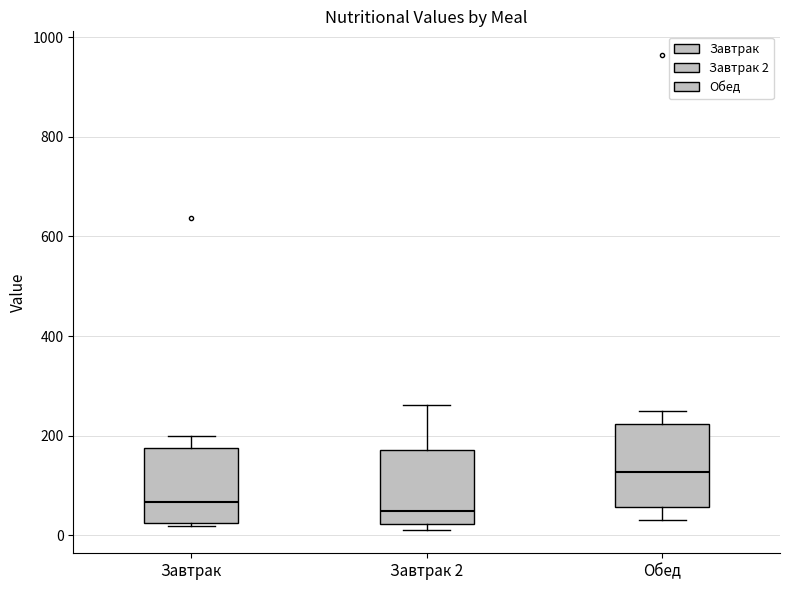

Where is the lower edge of the box for Завтрак on the y-axis? The values are not printed on the chart, so give them approximately, as read against the axis.

20